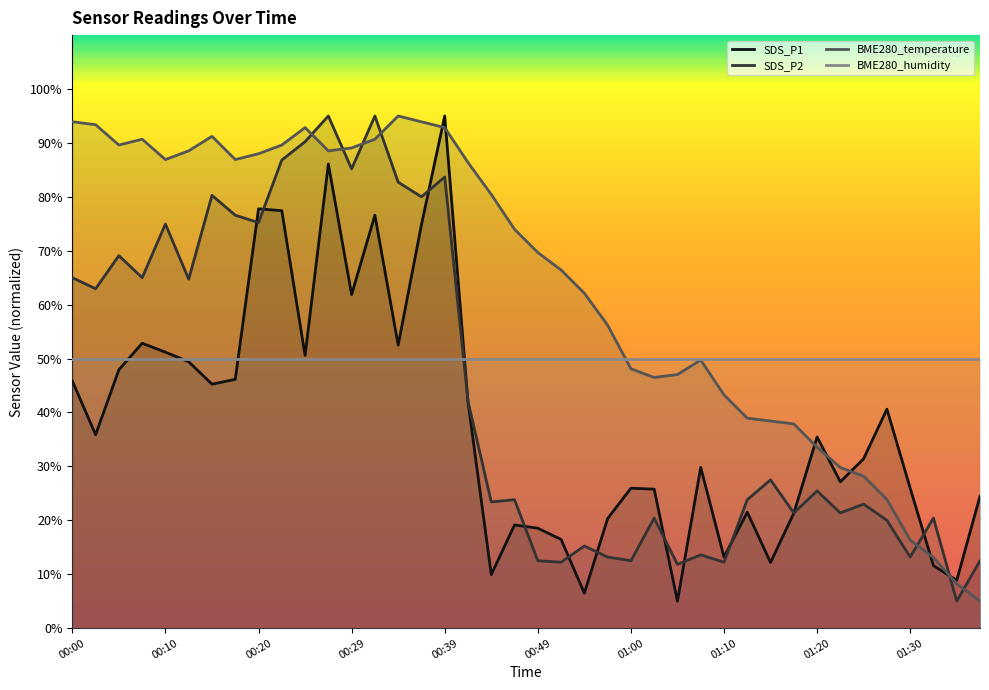

The value of BME280_temperature at 00:00 is 164.5. True or false?

False